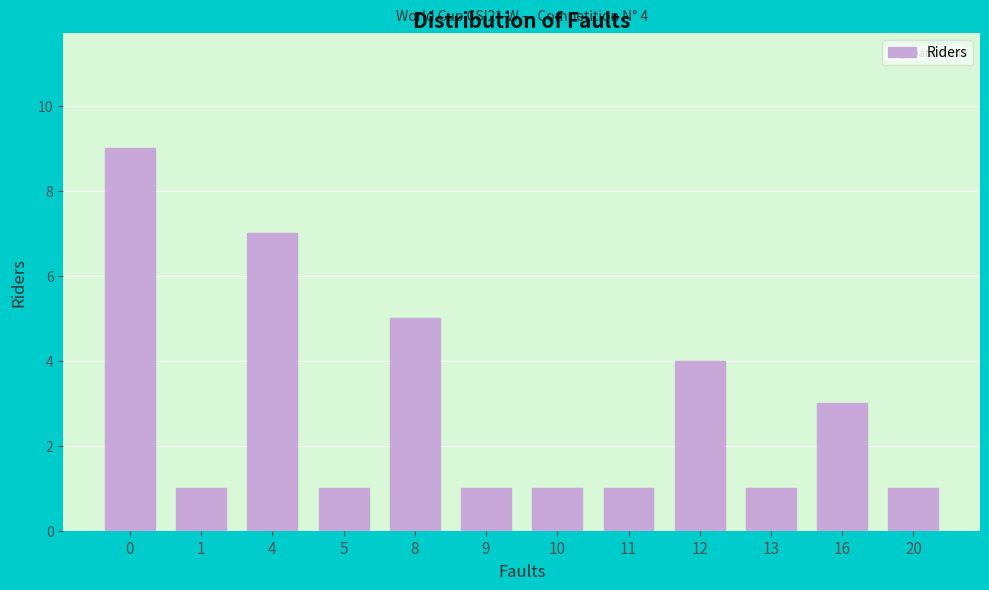

Reading right to left, transcribe all the data shown in this chart.

1	3	1	4	1	1	1	5	1	7	1	9